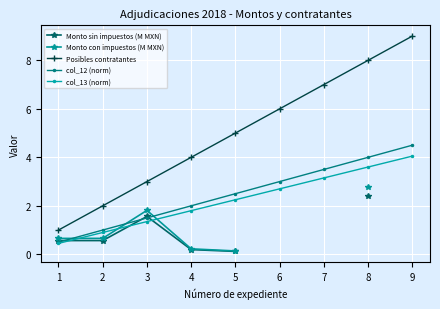

The value of Monto con impuestos (M MXN) at 3 is 1.8. True or false?

True